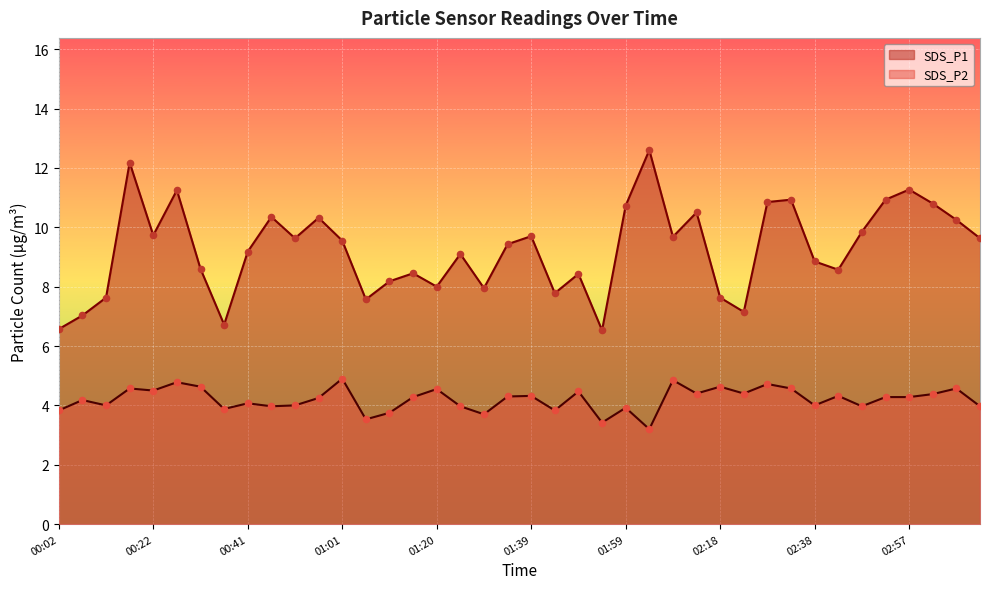

Which series contains the highest Y value?

SDS_P1